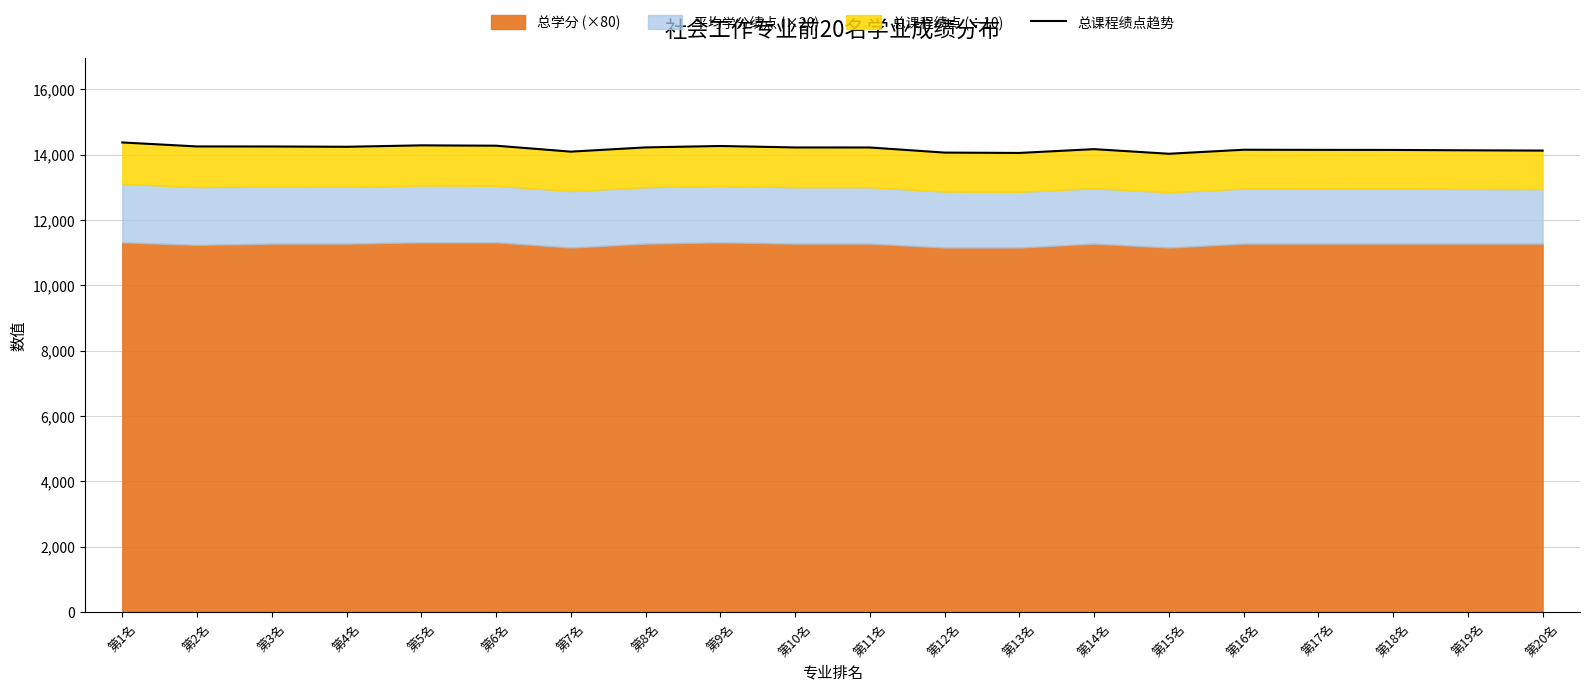

How many interior local valleys (lower than both neighbors) does the data have?

4